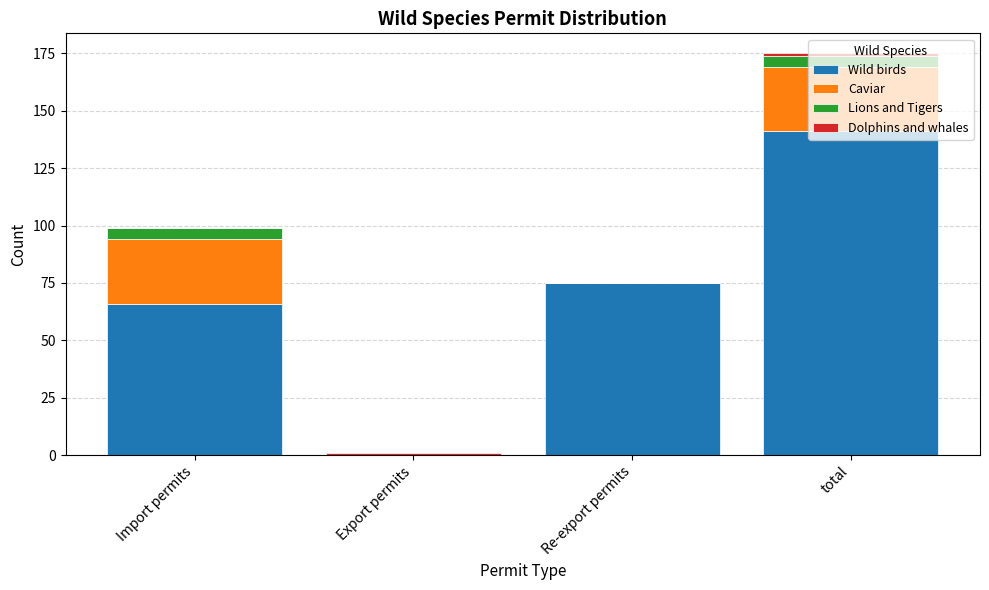

What is the highest value of the Wild birds series?

141